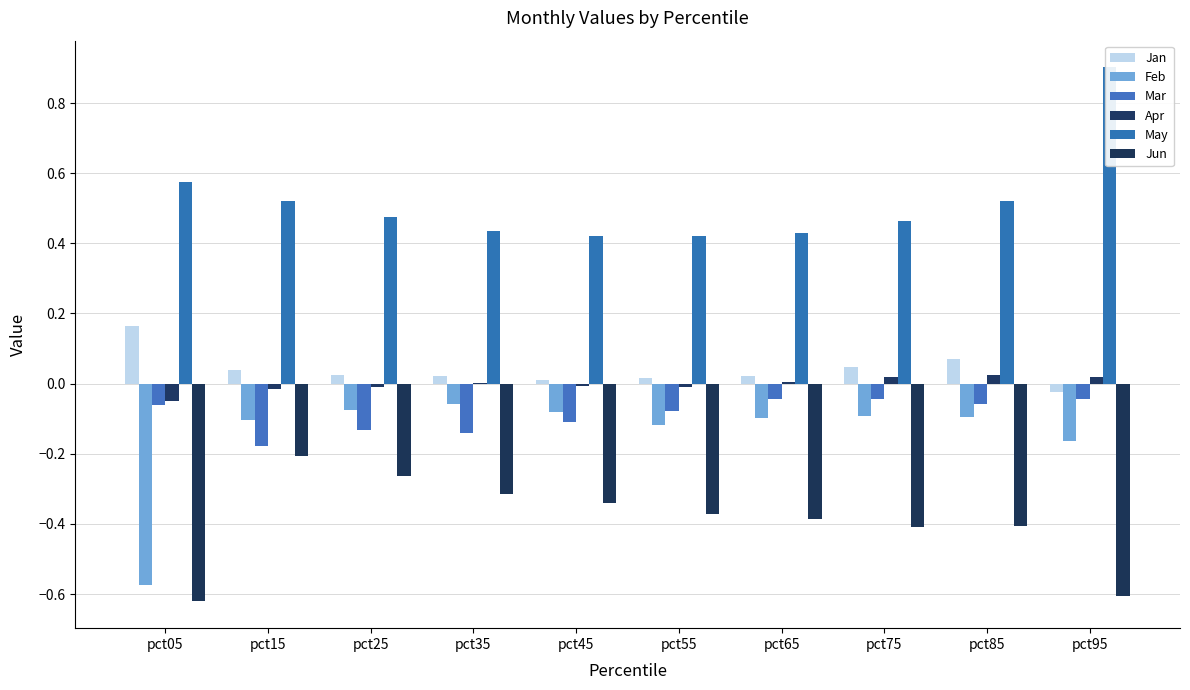

Does the chart contain any negative values?

Yes